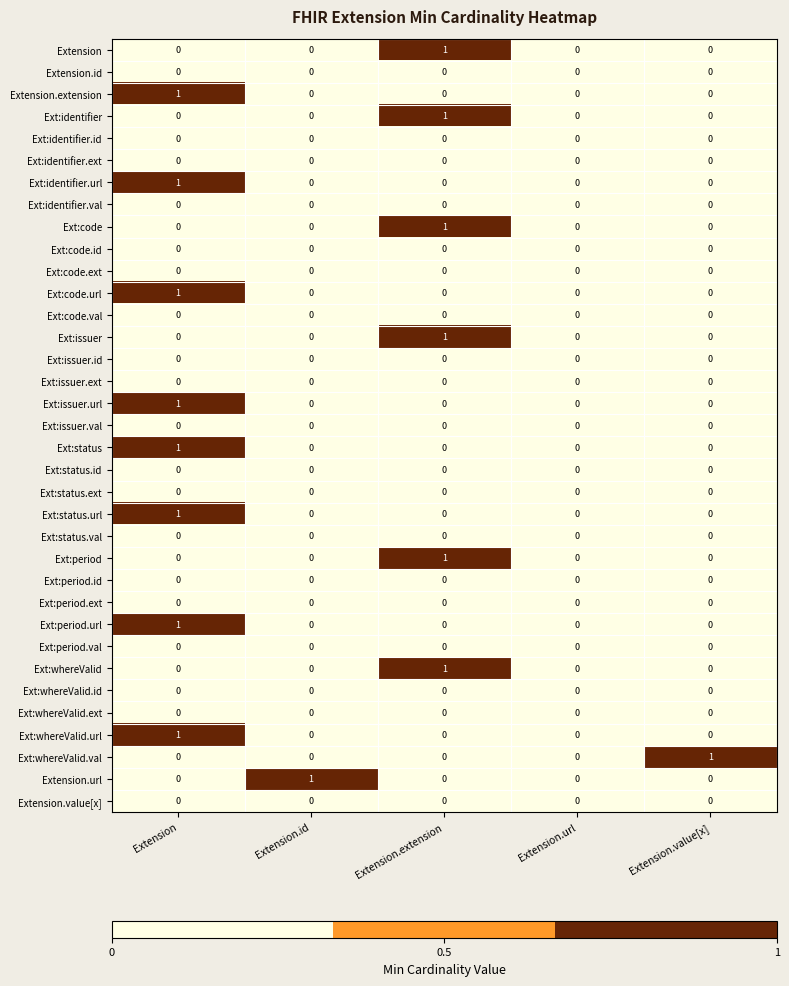

The value of Ext:status.val at Extension.id is 0. True or false?

True